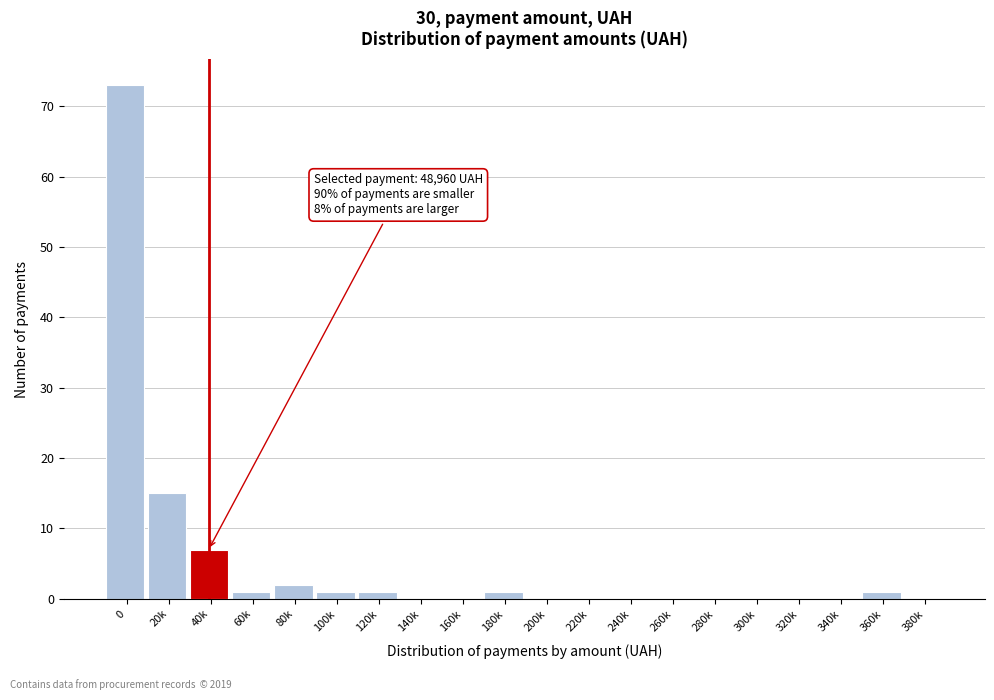

Reading left to right, extract all data points from this chart.

0=73	20k=15	40k=7	60k=1	80k=2	100k=1	120k=1	140k=0	160k=0	180k=1	200k=0	220k=0	240k=0	260k=0	280k=0	300k=0	320k=0	340k=0	360k=1	380k=0